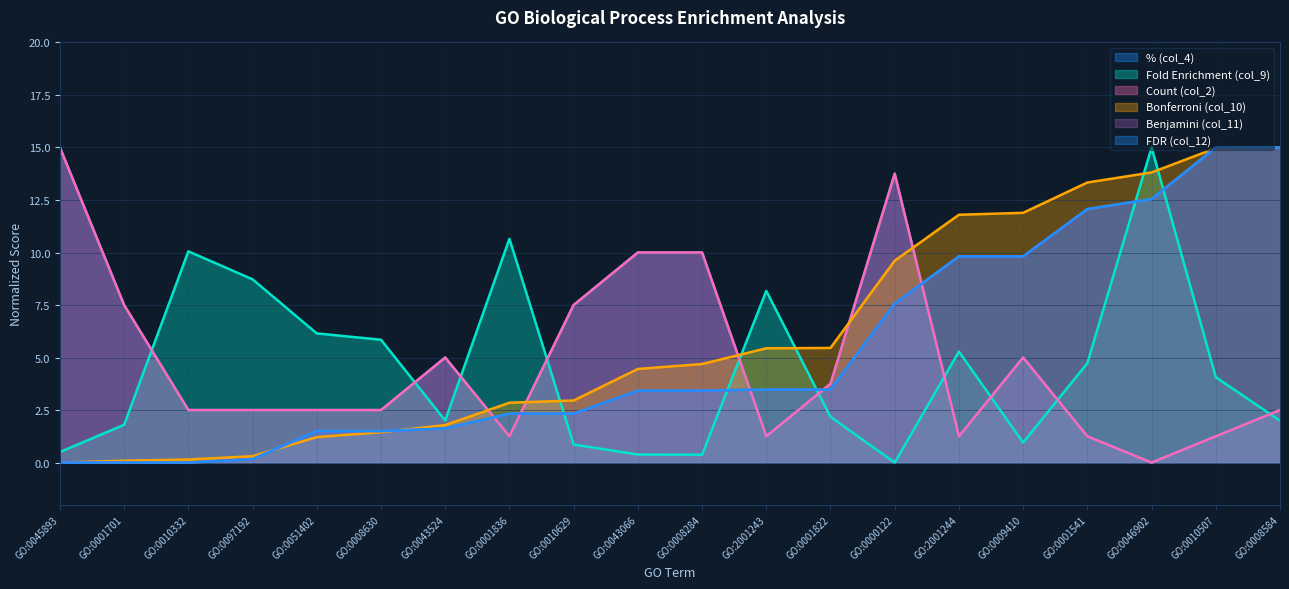

What is the difference between the second highest and second lowest values in the Count (col_2) series?

12.5